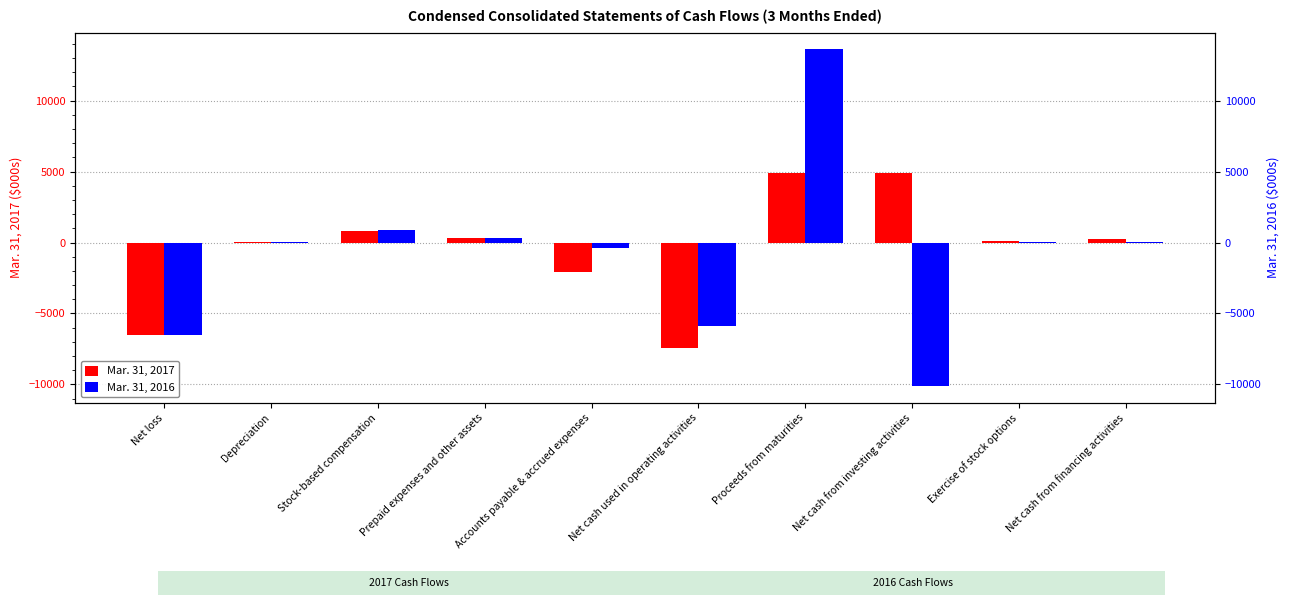

Which label corresponds to the largest value in the chart?

Proceeds from maturities